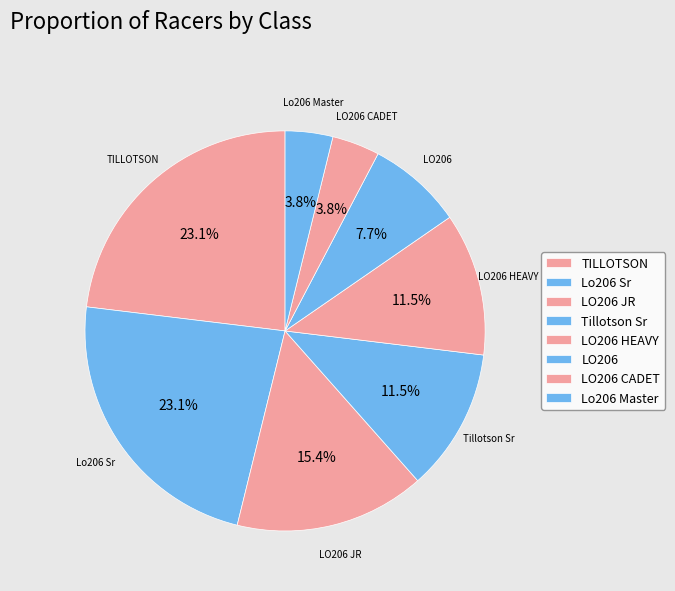

How many slices are in this pie chart?

8